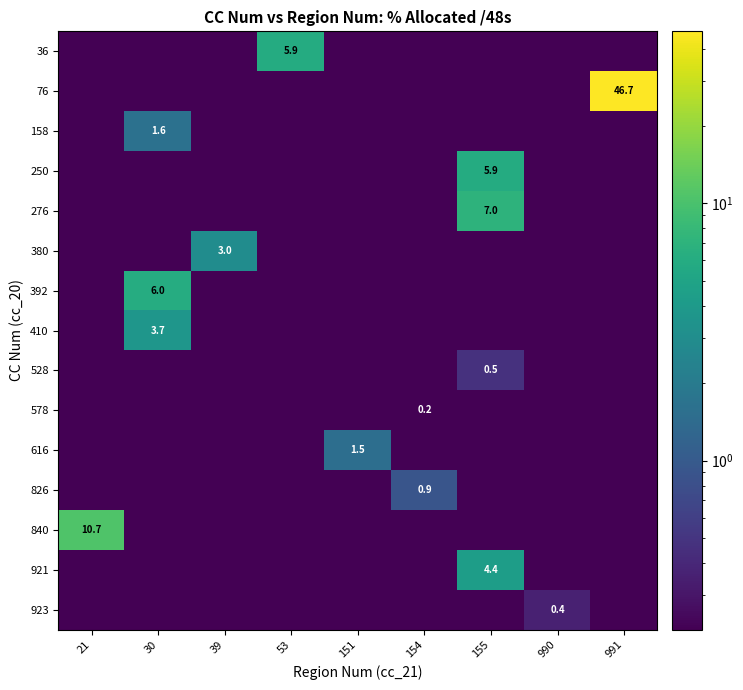

How many categories are shown in the chart?

9